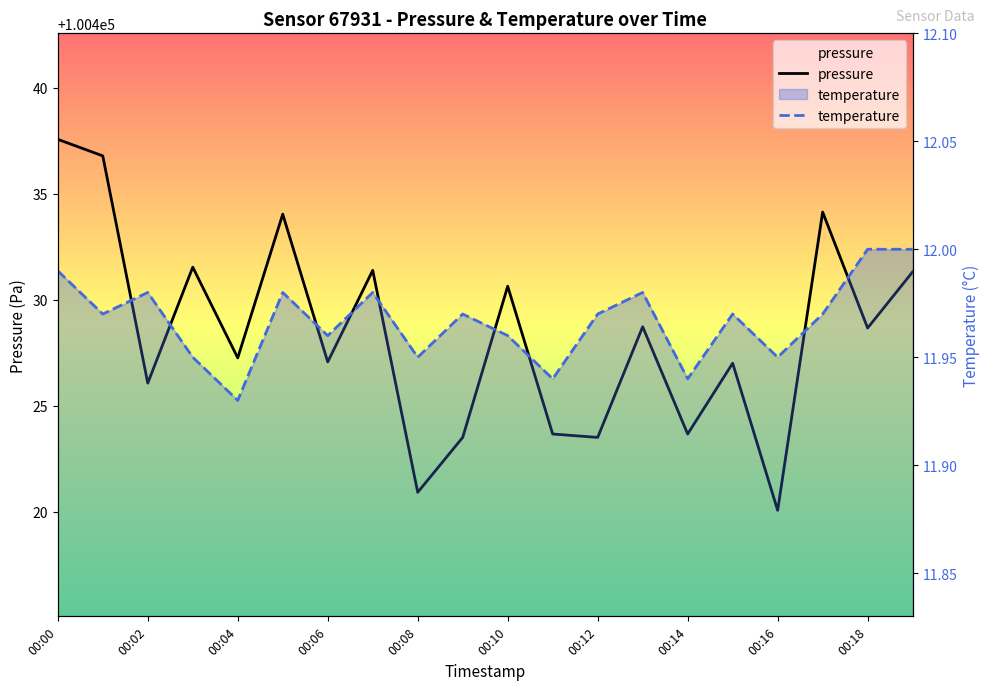

How many lines are shown in the chart?

2